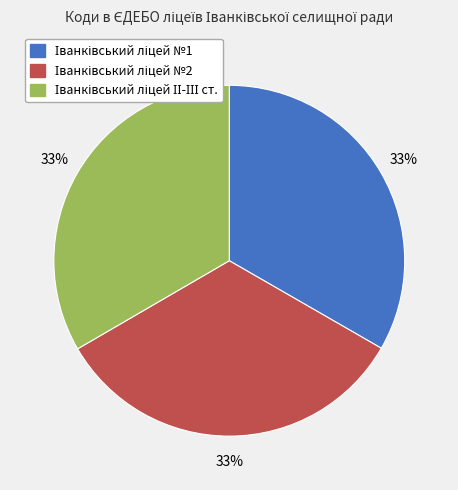

Is there a majority slice in this chart?

No